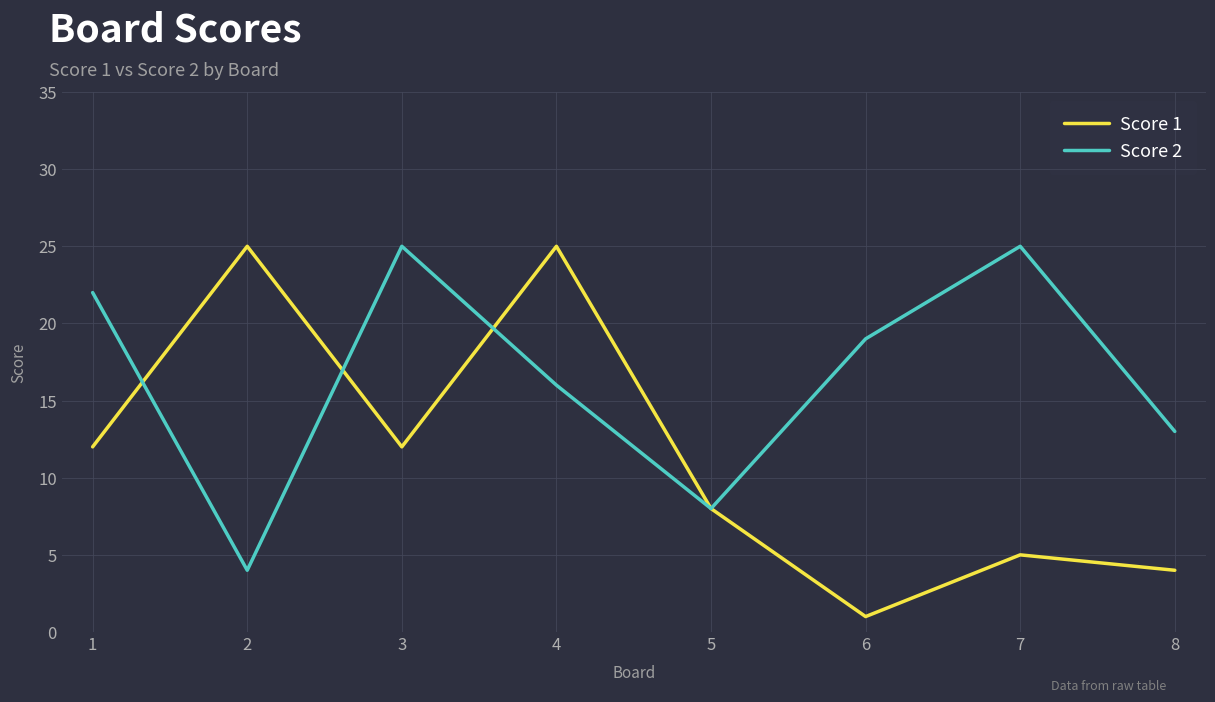

What is the lowest value of the Score 2 series?

4